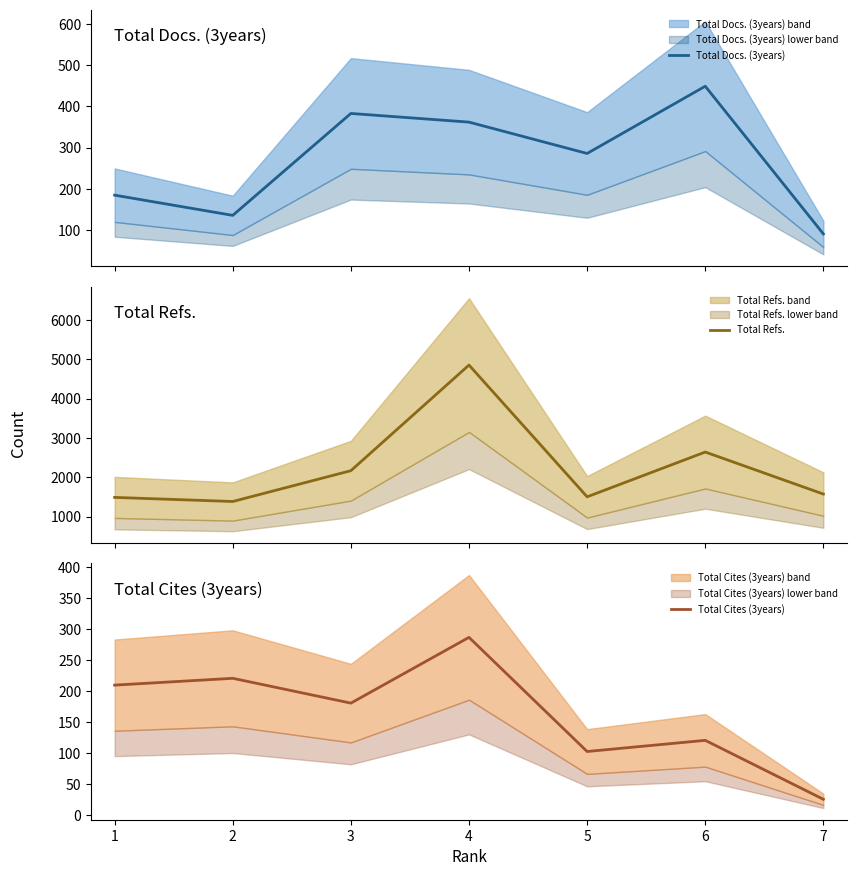

In Total Refs., how many points are lower than both neighbors (excluding endpoints)?

2